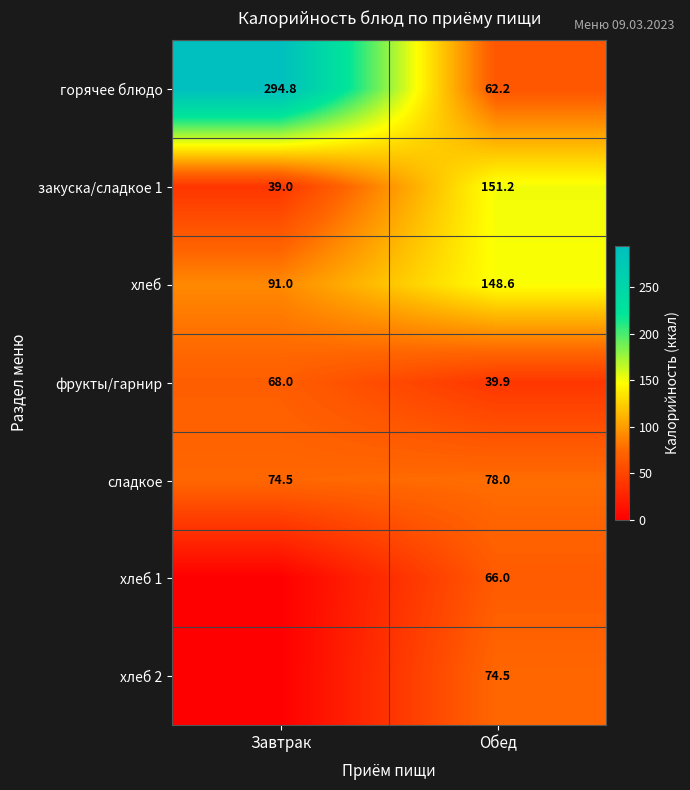

At which label is фрукты/гарнир closest to 53?

Обед